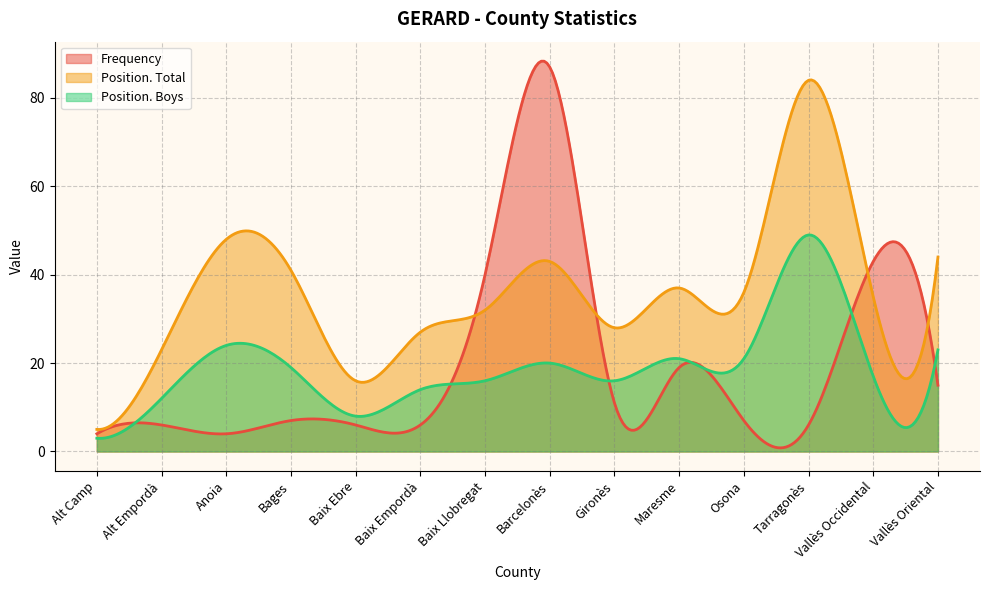

What are all the series names shown in the legend?

Frequency, Position. Total, Position. Boys